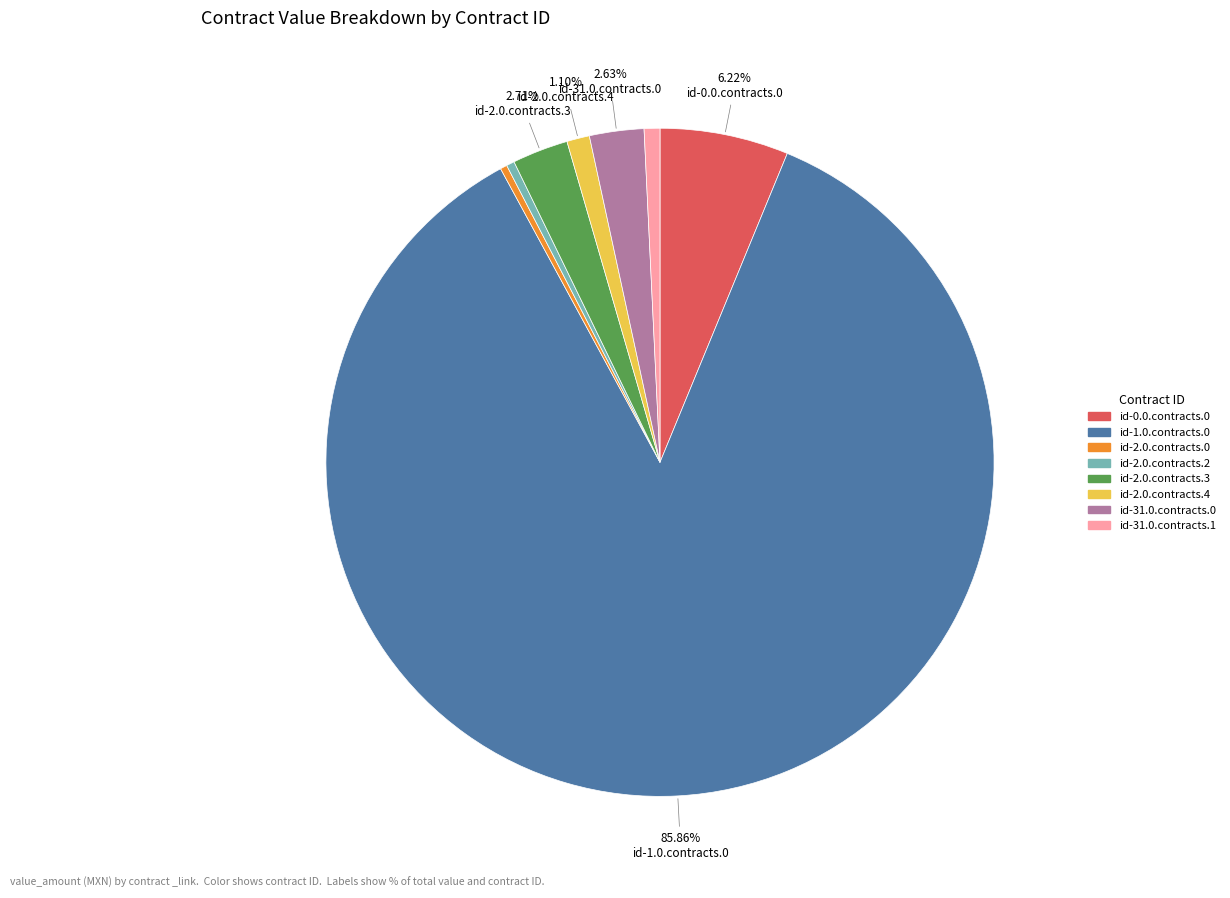

How many slices are in this pie chart?

8